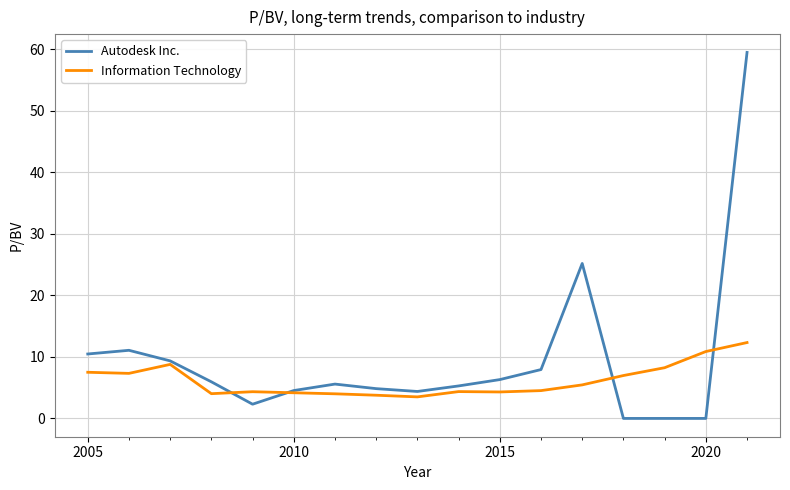

Rank the series by their maximum value, from highest to lowest.

Autodesk Inc., Information Technology